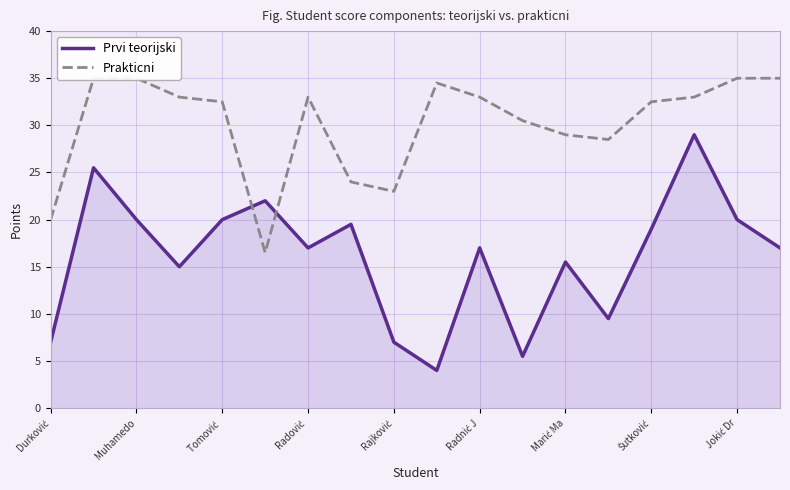

How many intersections are there between Prvi teorijski and Prakticni?

2